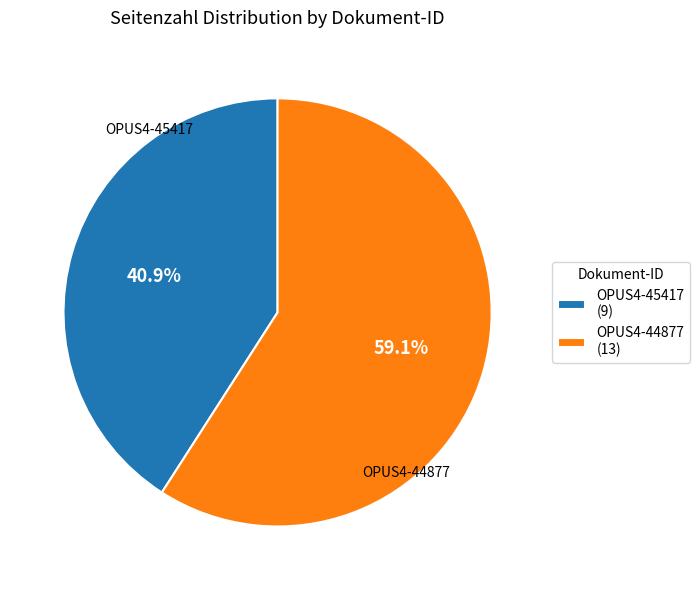

Count the number of slices in the pie.

2